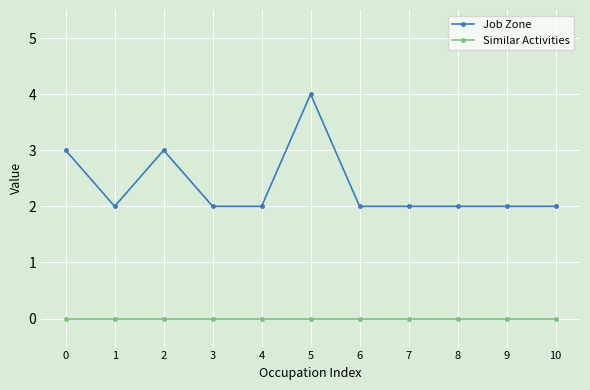

What is the value of the Job Zone point at the 2nd from the left?

2